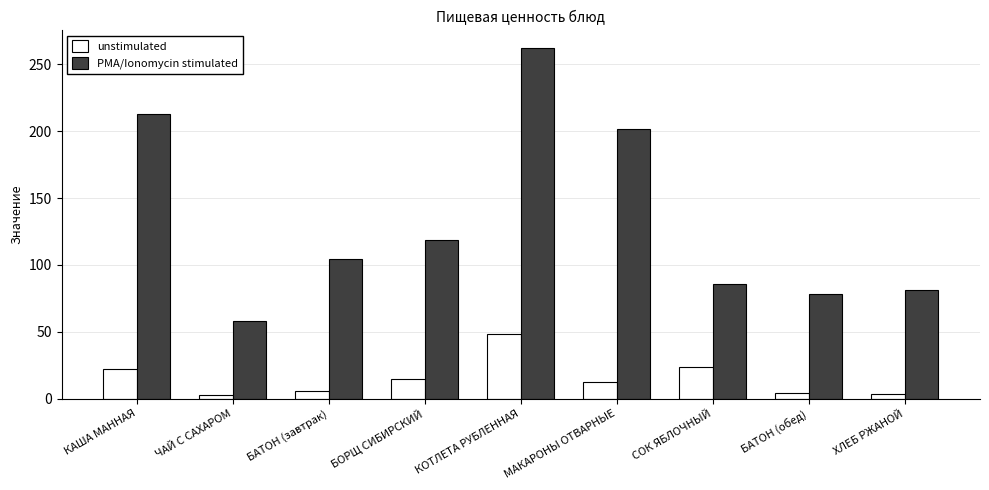

Is the value of PMA/Ionomycin stimulated at БОРЩ СИБИРСКИЙ greater than the value of unstimulated at БАТОН (завтрак)?

Yes